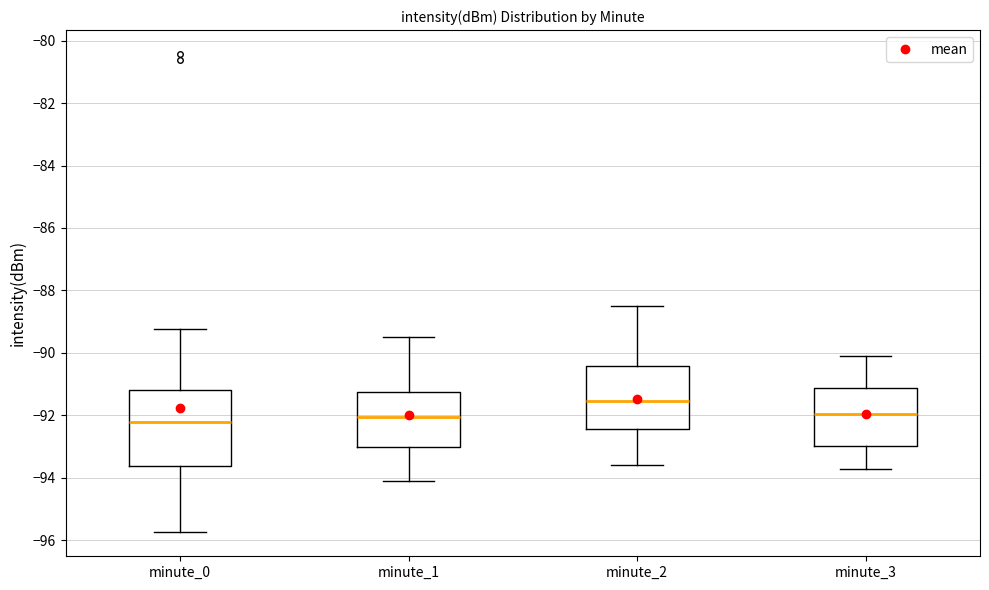

Comparing the boxes themselves (not the whiskers), which one is the tallest?

minute_0